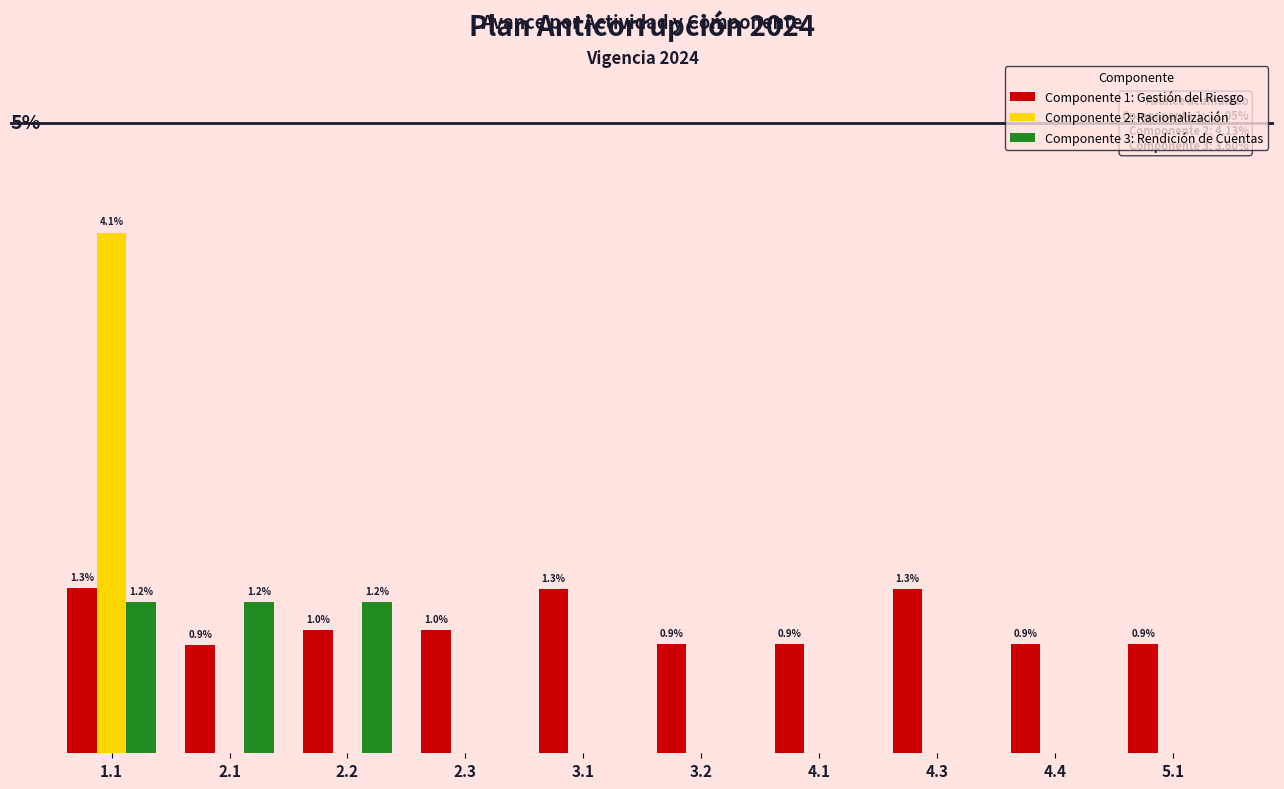

What position from the right is 2.3?

7